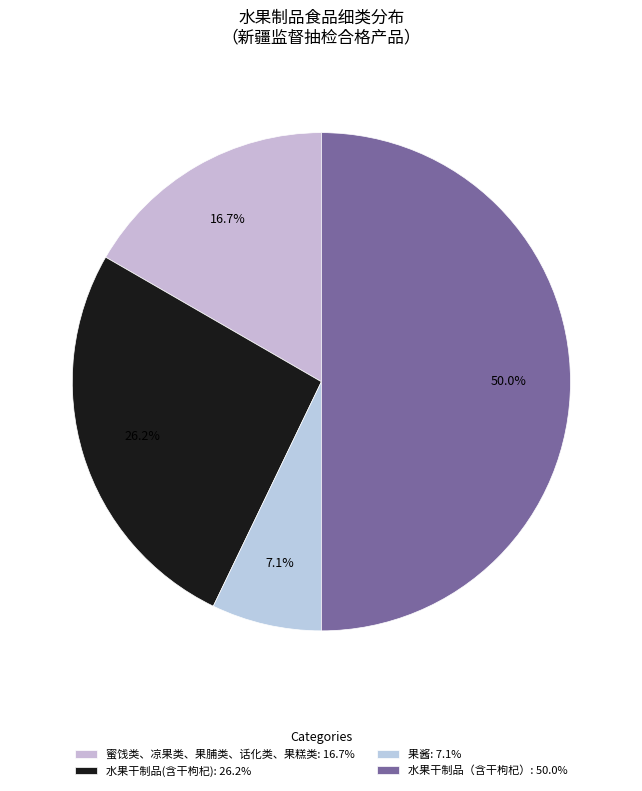

To the nearest percent, what portion does 果酱 represent?

7%